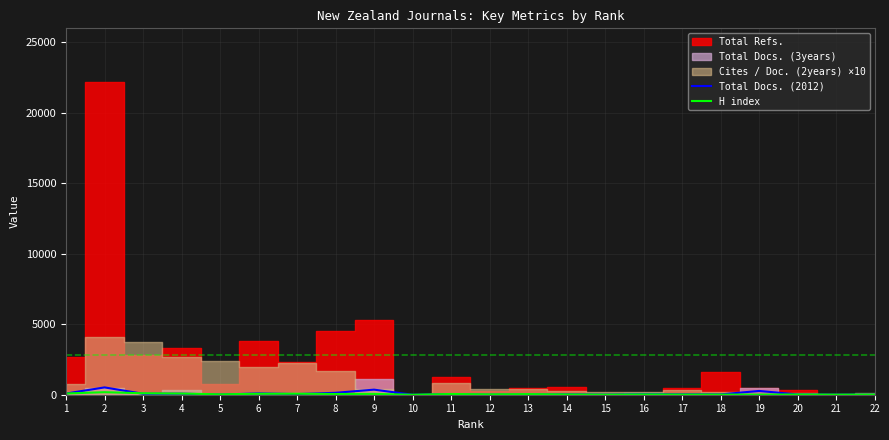

What is the difference between the maximum and minimum values in the H index series?

179